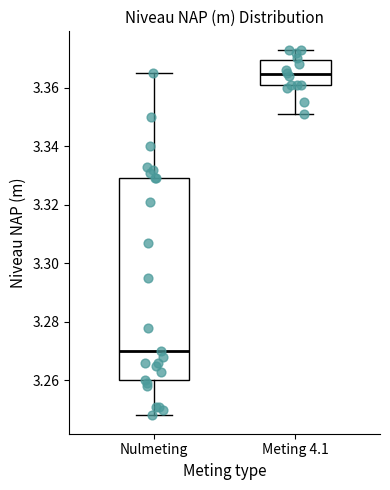

Which box has the highest median line?

Meting 4.1